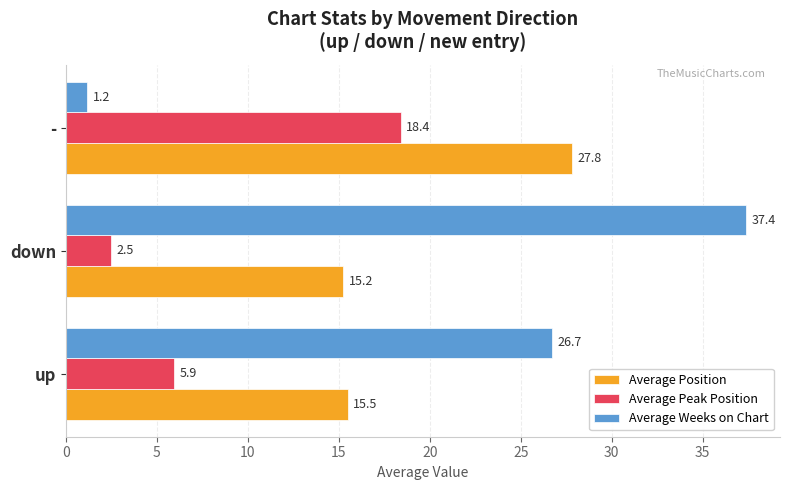

What is the lowest value of the Average Weeks on Chart series?

1.2